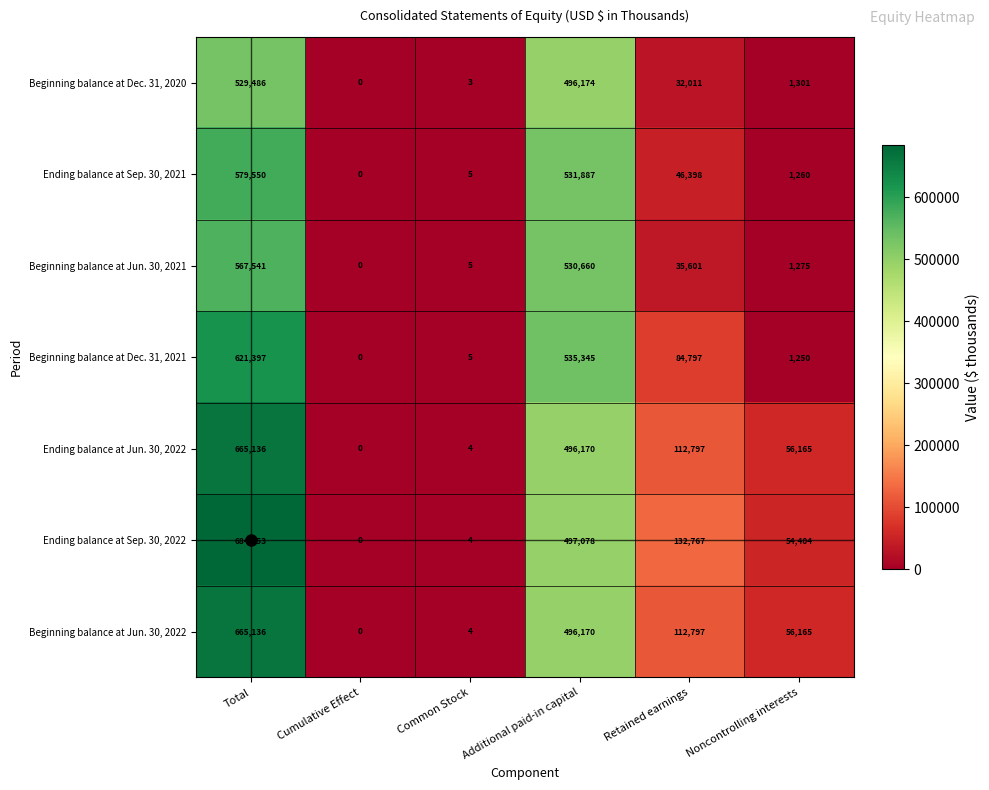

What value does the Beginning balance at Jun. 30, 2022 series have at Additional paid-in capital, to the nearest 100?

496200